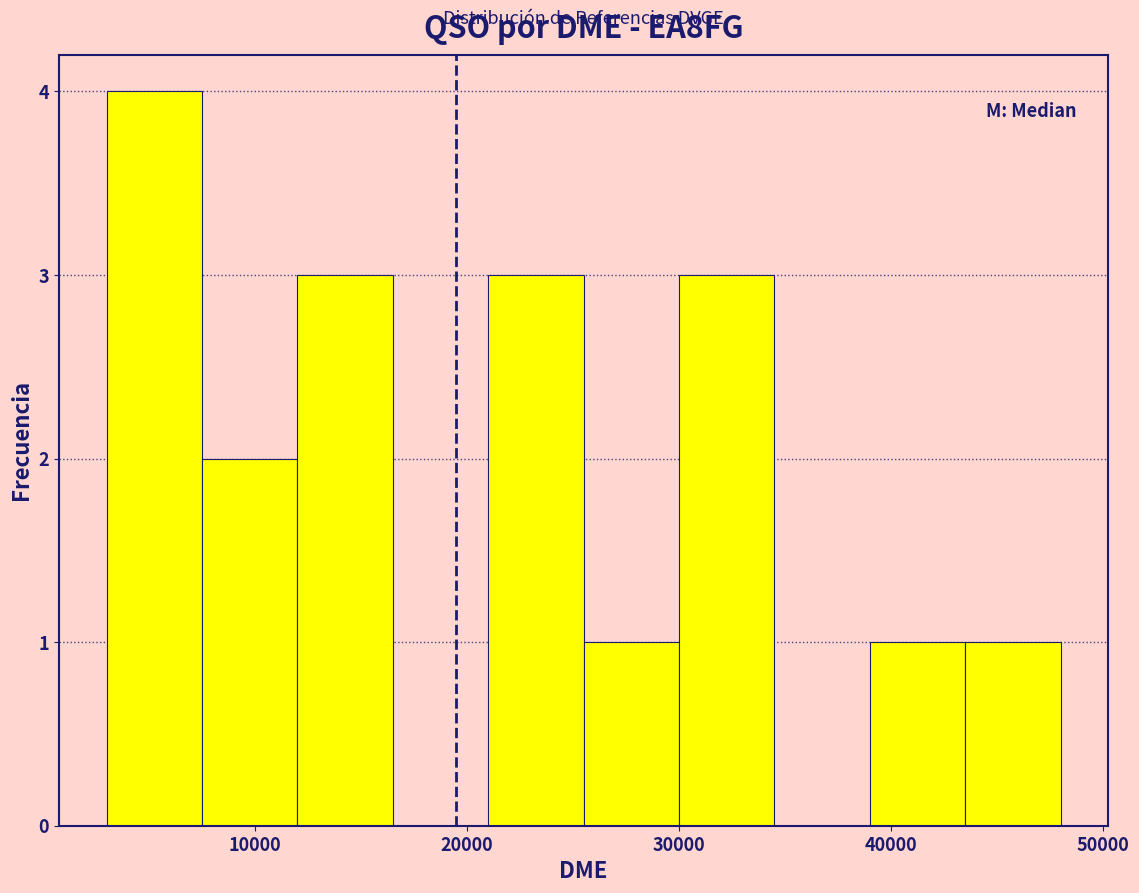

Reading left to right, transcribe this chart: for each bar, give the range it covers on the x-axis and its height. Neither the bar edges nor the heights are printed on the chart, so give them approximately, as read against the axes.

3000 to 8000: 4
8000 to 12000: 2
12000 to 17000: 3
17000 to 21000: 0
21000 to 26000: 3
26000 to 30000: 1
30000 to 35000: 3
35000 to 39000: 0
39000 to 44000: 1
44000 to 48000: 1